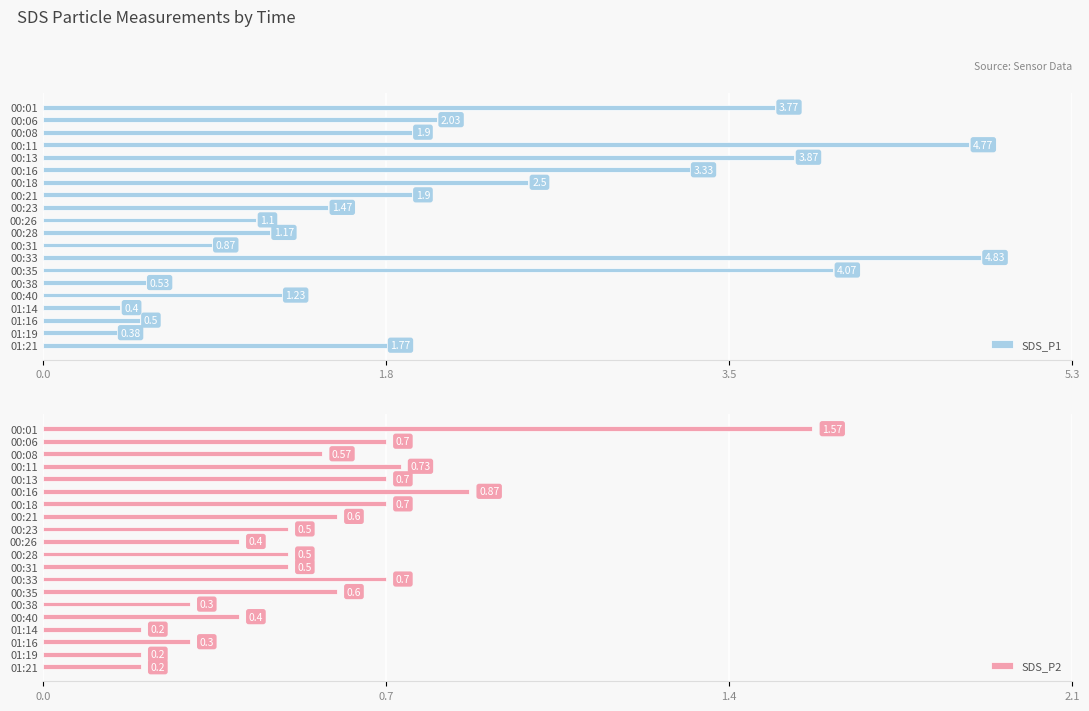

What is the sum of all SDS_P1 values?

42.4